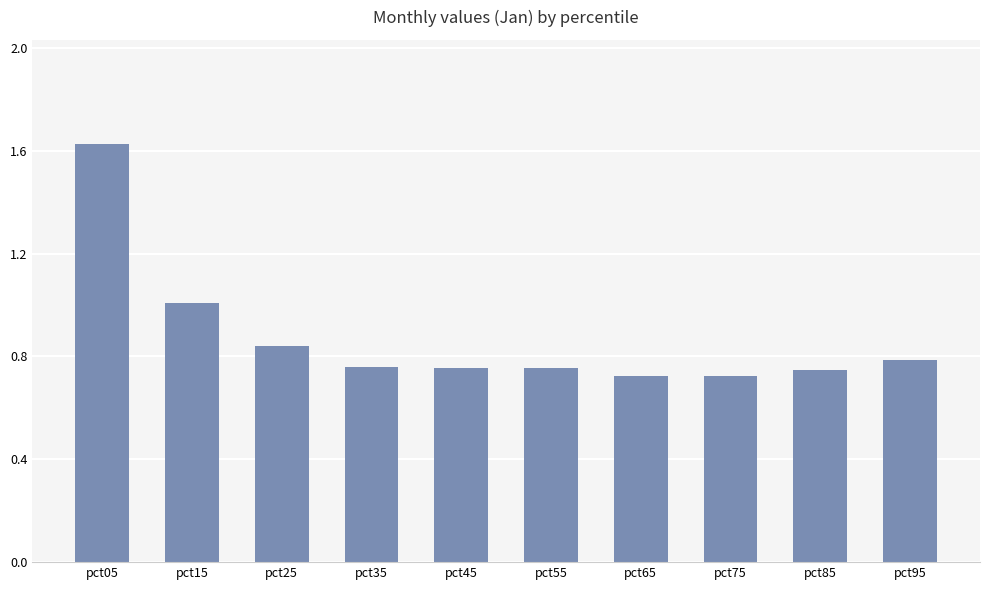

True or false: the data shows 0.3 at pct35.

False